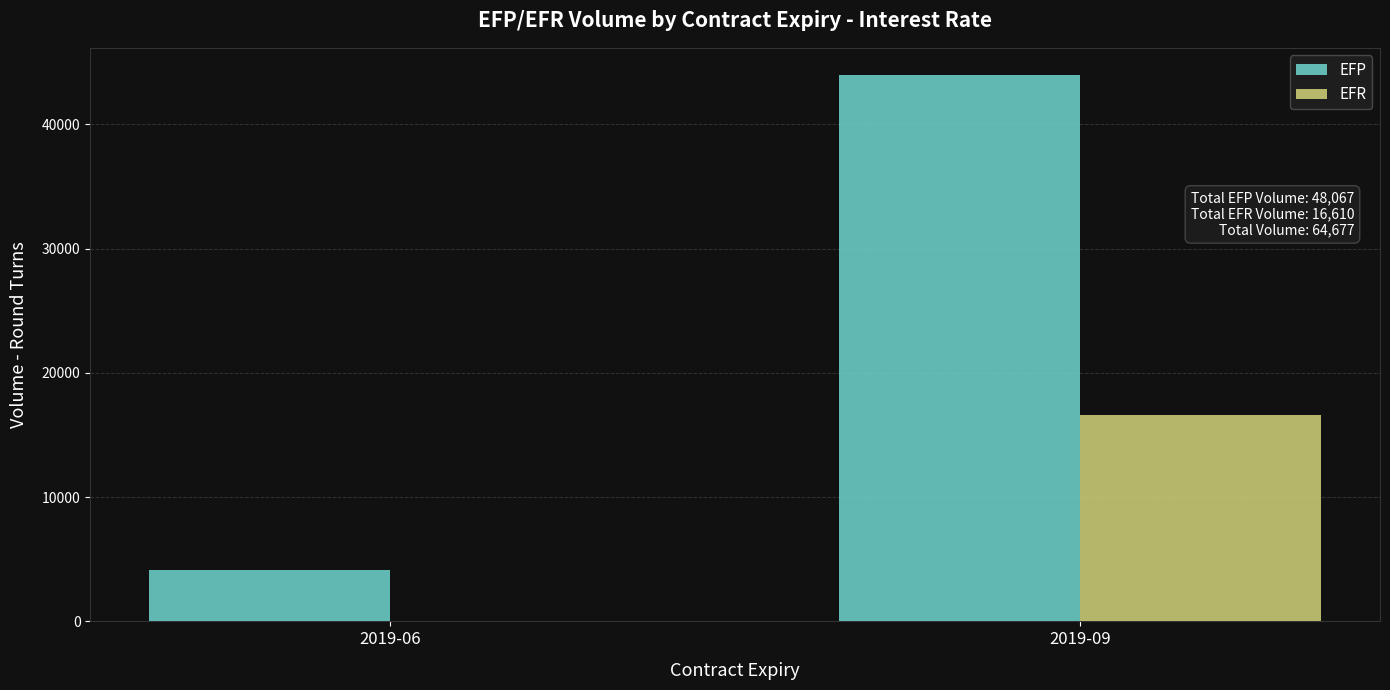

True or false: EFR has a value of 25858 at 2019-09.

False